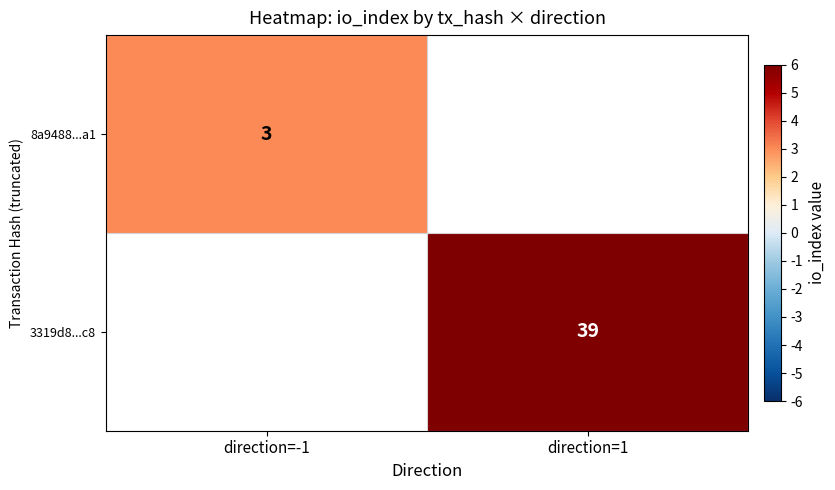

True or false: 8a9488...a1 has a value of 3 at direction=-1.

True